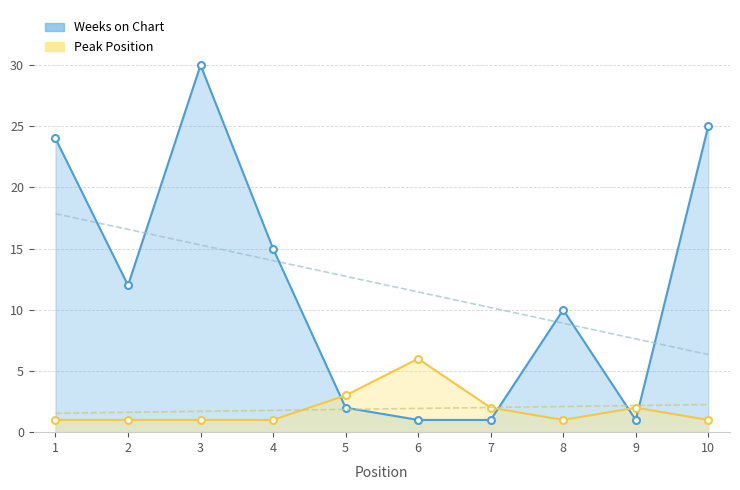

At which category does Weeks on Chart reach its first local valley?

2